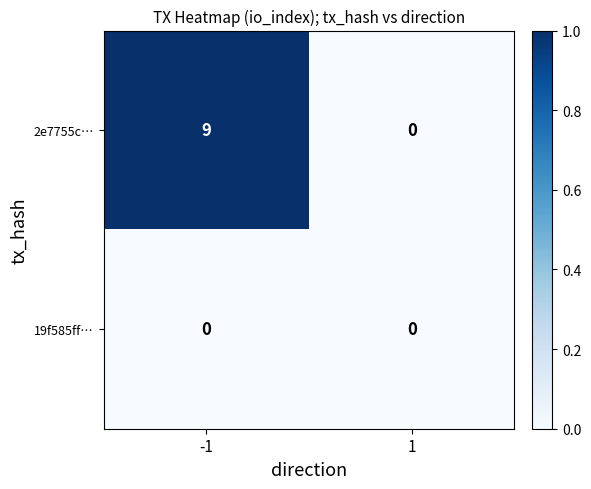

Reading right to left, list all the values displayed in this chart.

2e7755c…: 1=0	-1=9
19f585ff…: 1=0	-1=0